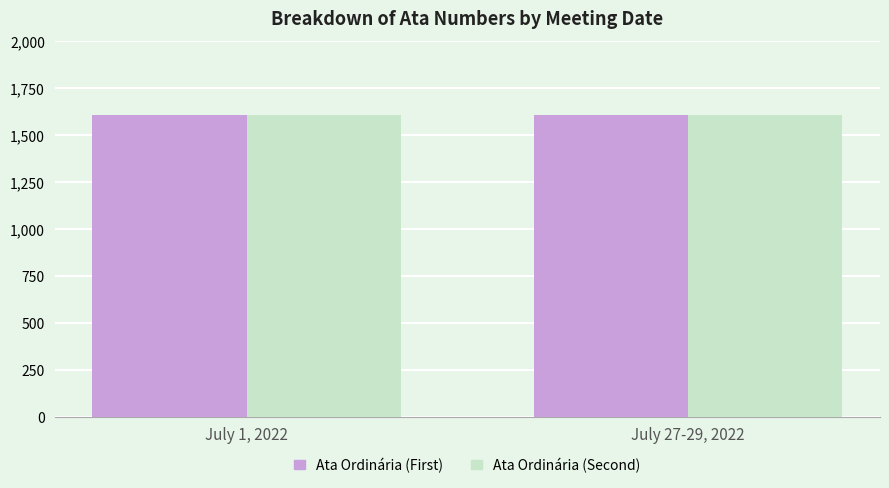

What is the minimum value for Ata Ordinária (First)?

1607